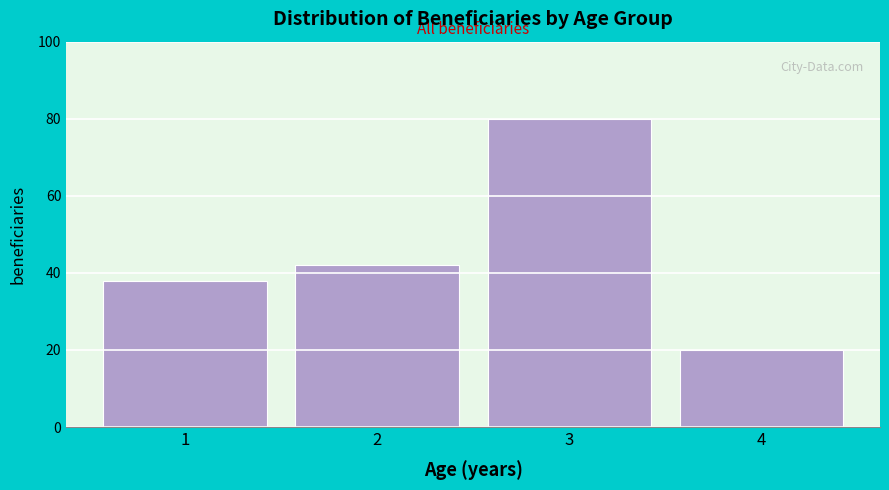

Reading left to right, list all the values displayed in this chart.

1=38	2=42	3=80	4=20